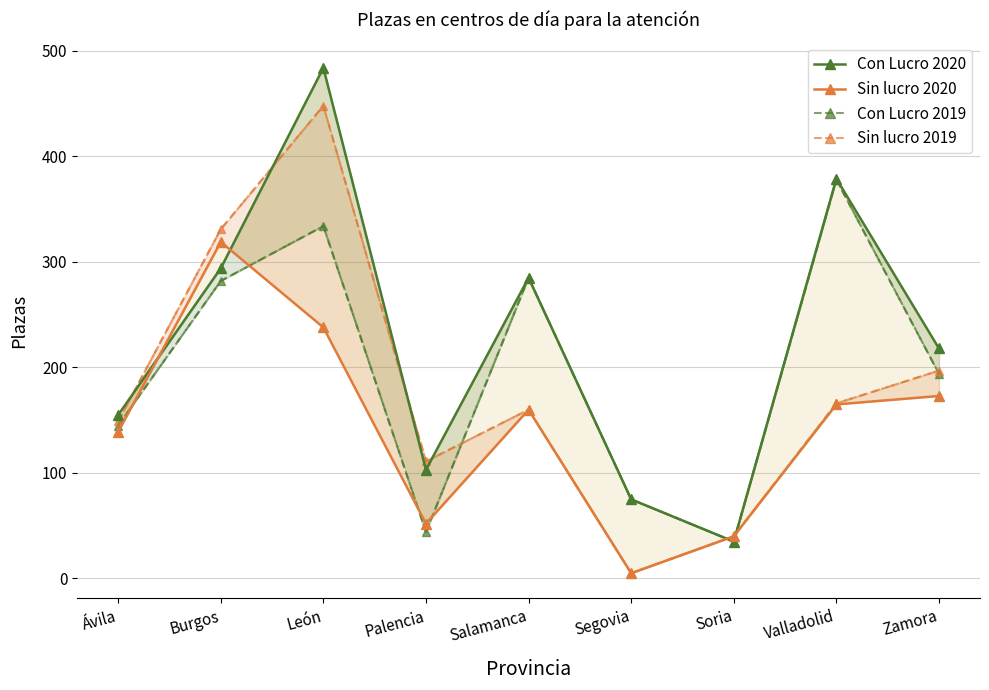

How many values in the Sin lucro 2020 series are below 160?

4